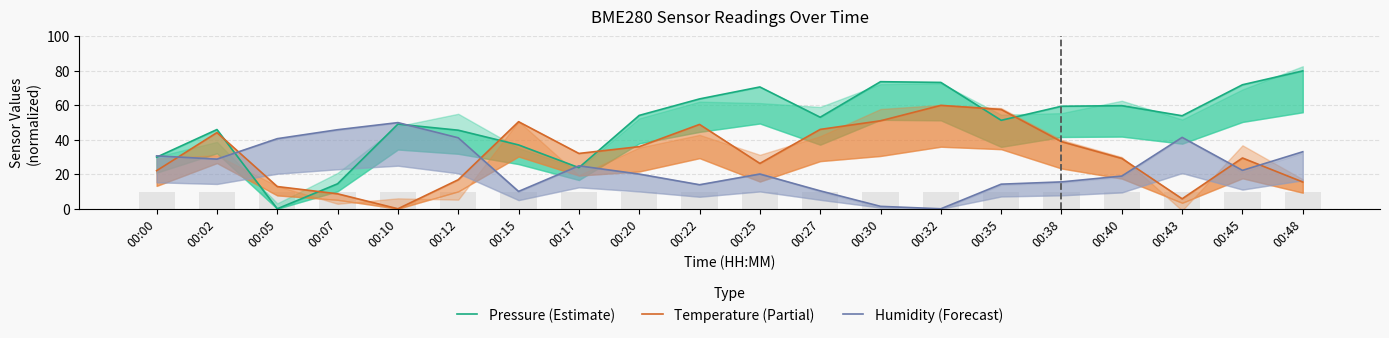

How many series are shown in this chart?

3